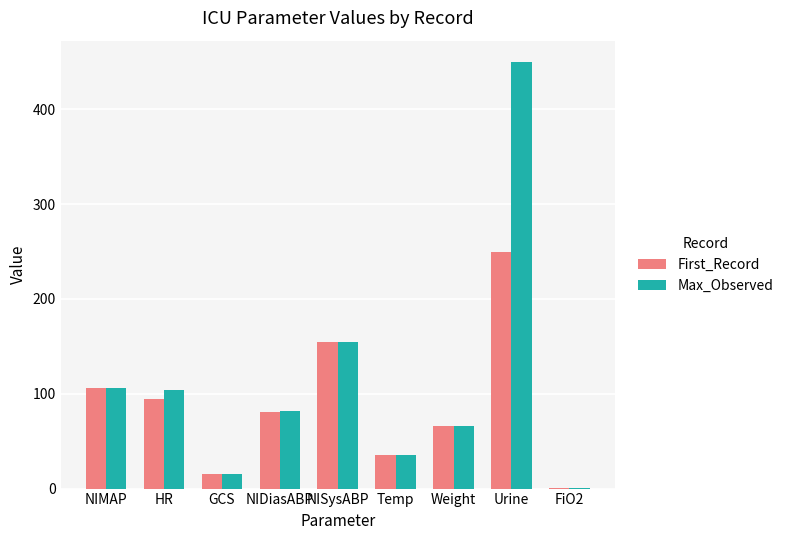

At which label does First_Record reach its peak?

Urine